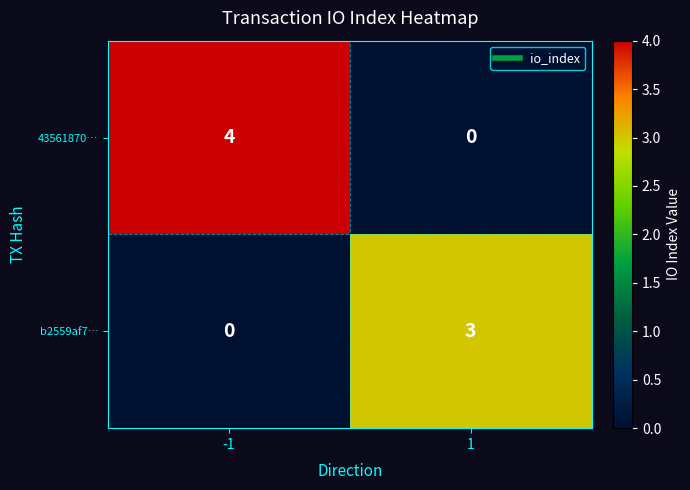

What is the greatest value displayed?

4